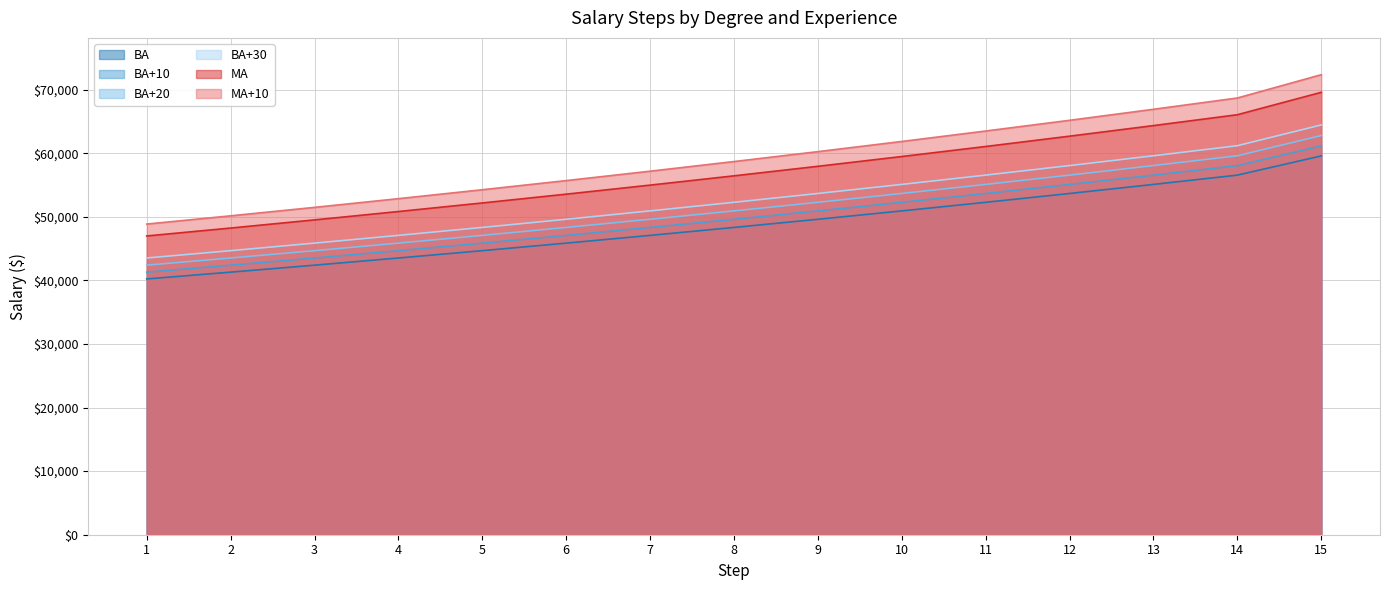

Which series has the largest range (max minus min)?

MA+10